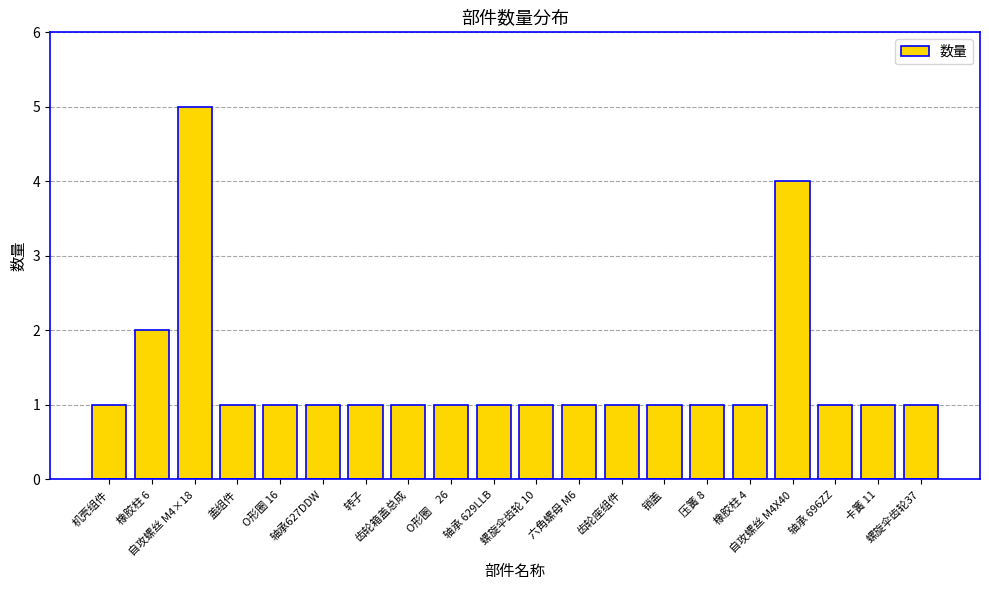

How many bars are there in total?

20